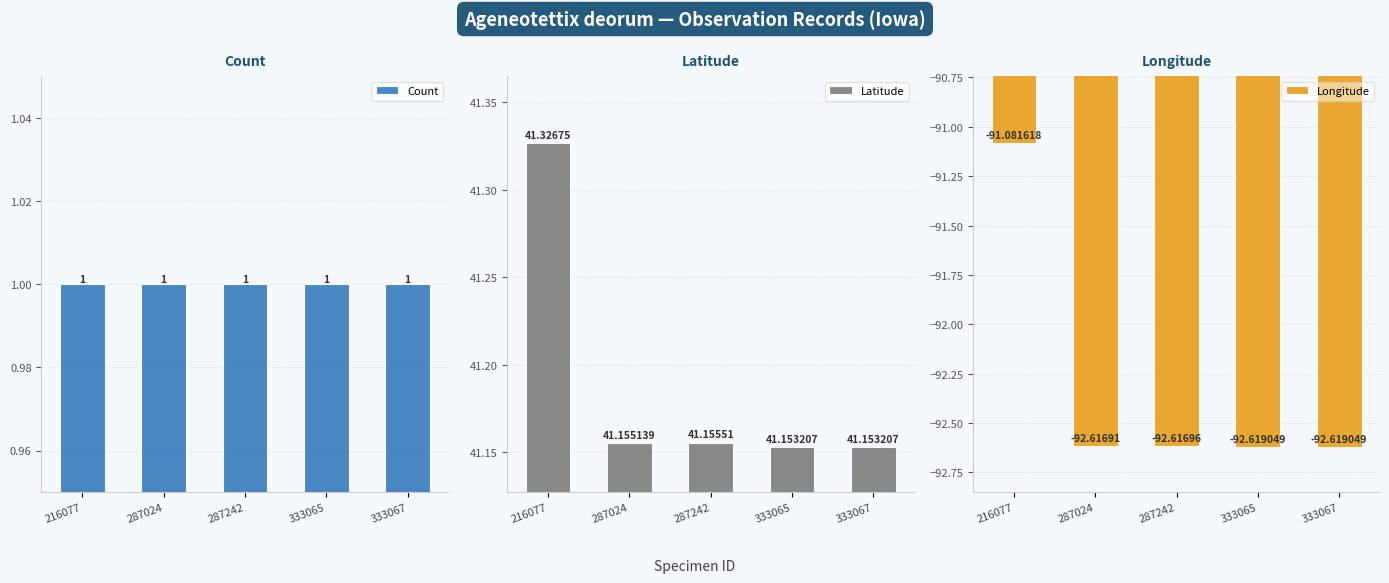

Which category has the highest value across all series?

216077